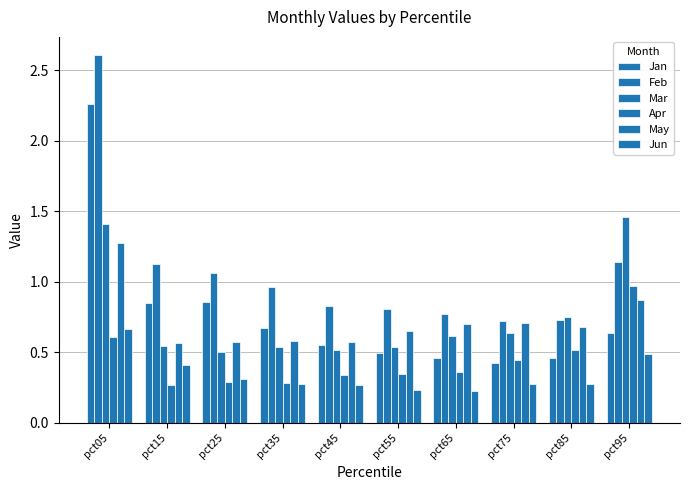

The Feb series shows 0.6 at pct95. True or false?

False